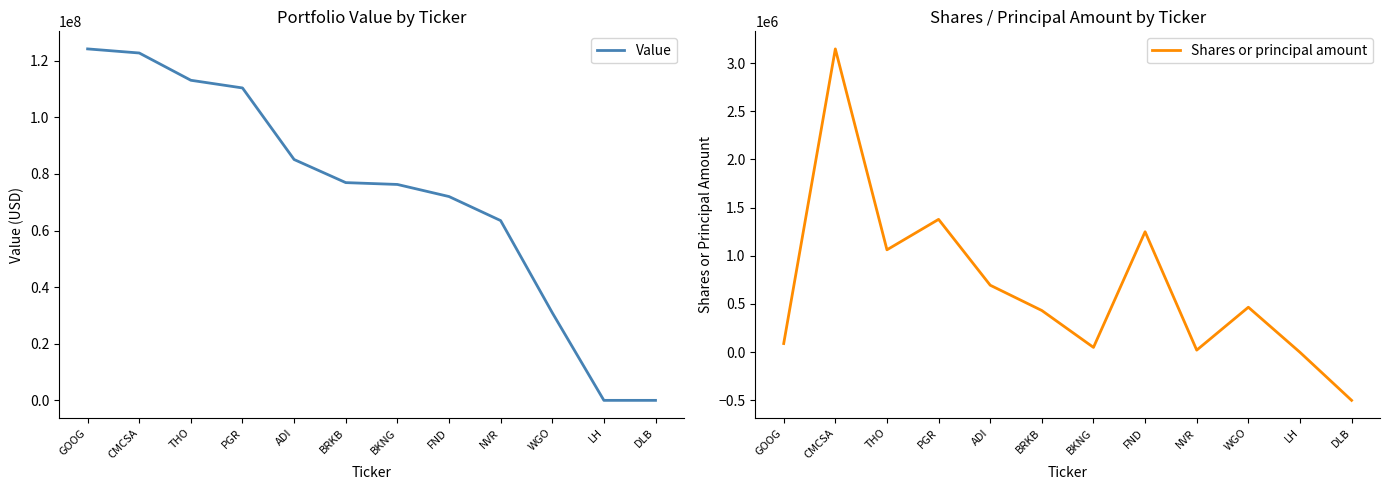

Is this an area chart (filled region under the line)?

No